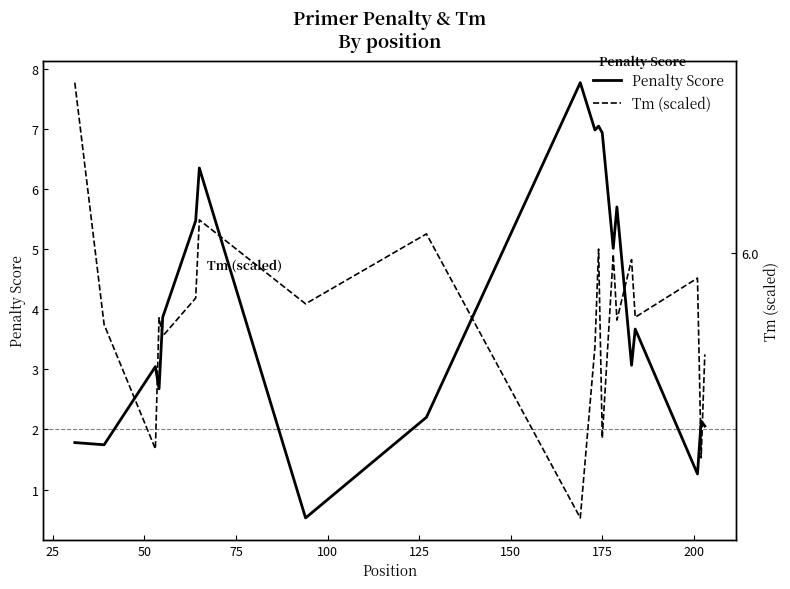

In Penalty Score, how many points are higher than both neighbors (excluding endpoints)?

7